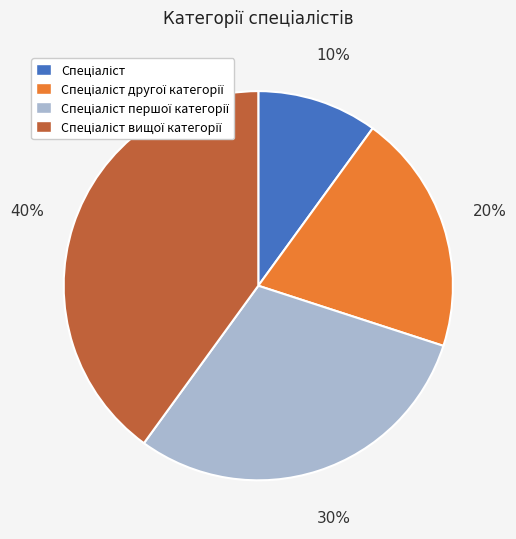

Is there a majority slice in this chart?

No